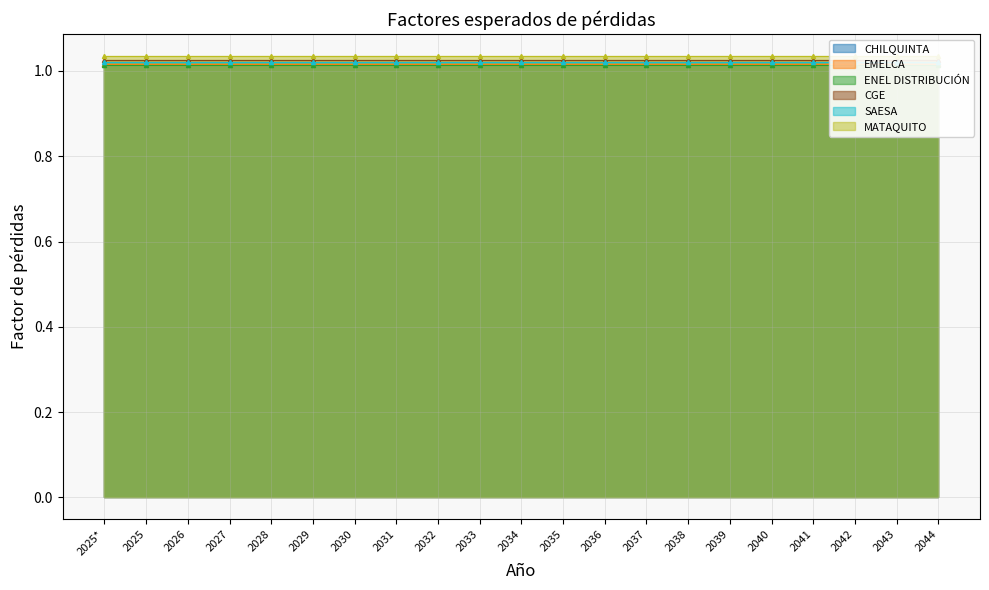

What is the greatest value displayed?

1.0